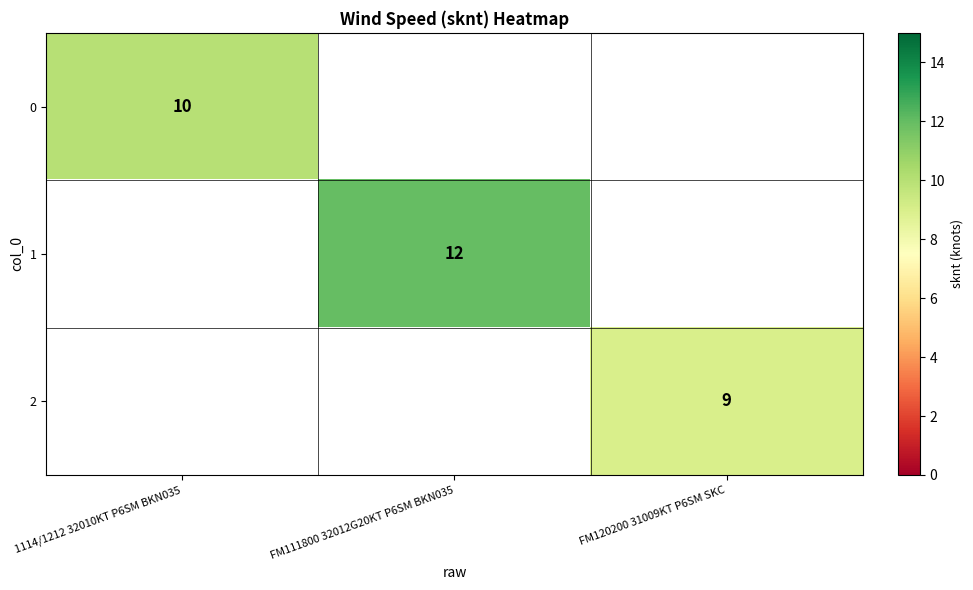

True or false: 1 has a value of 12 at FM111800 32012G20KT P6SM BKN035.

True